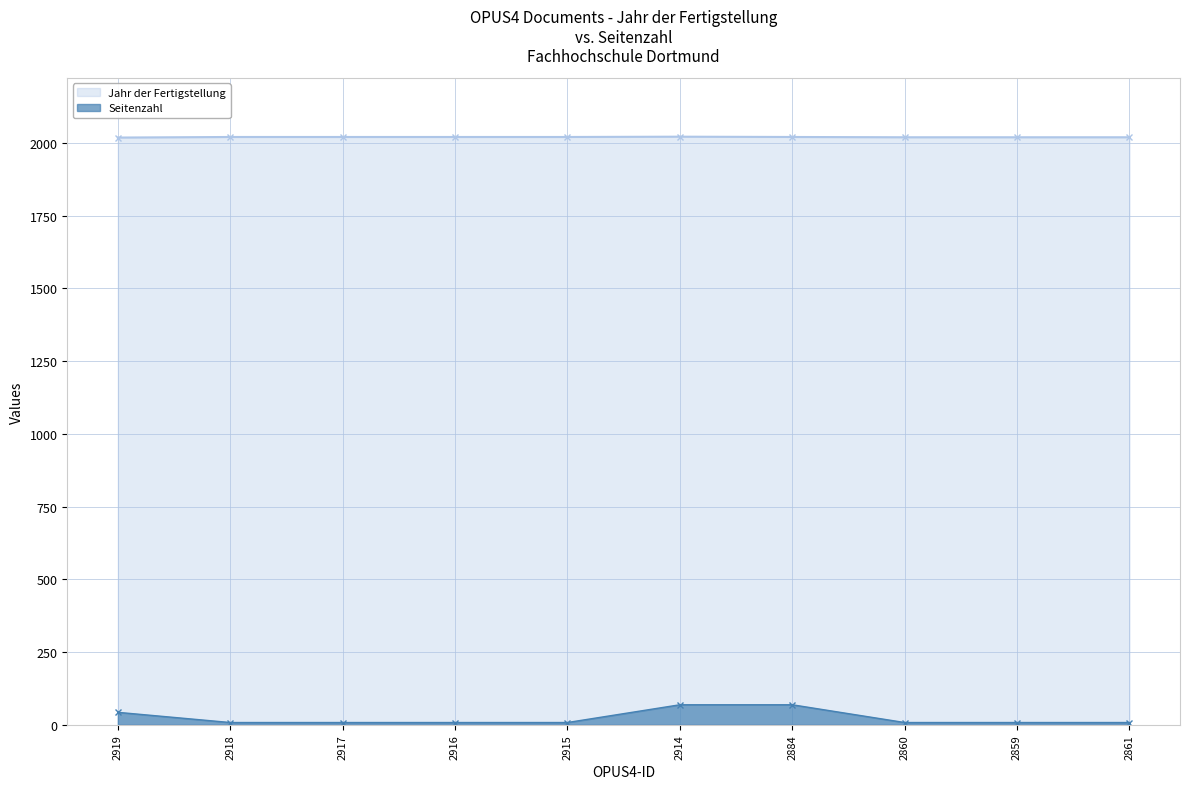

The Jahr der Fertigstellung series shows 431 at 2915. True or false?

False